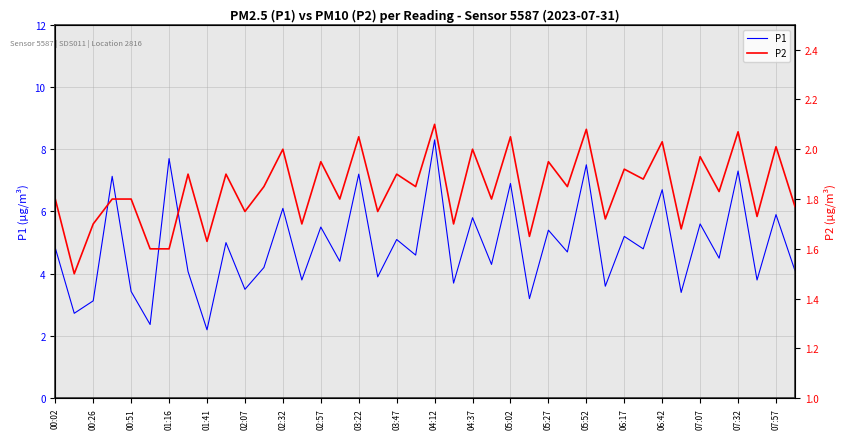

What is the maximum value for P1?

8.3